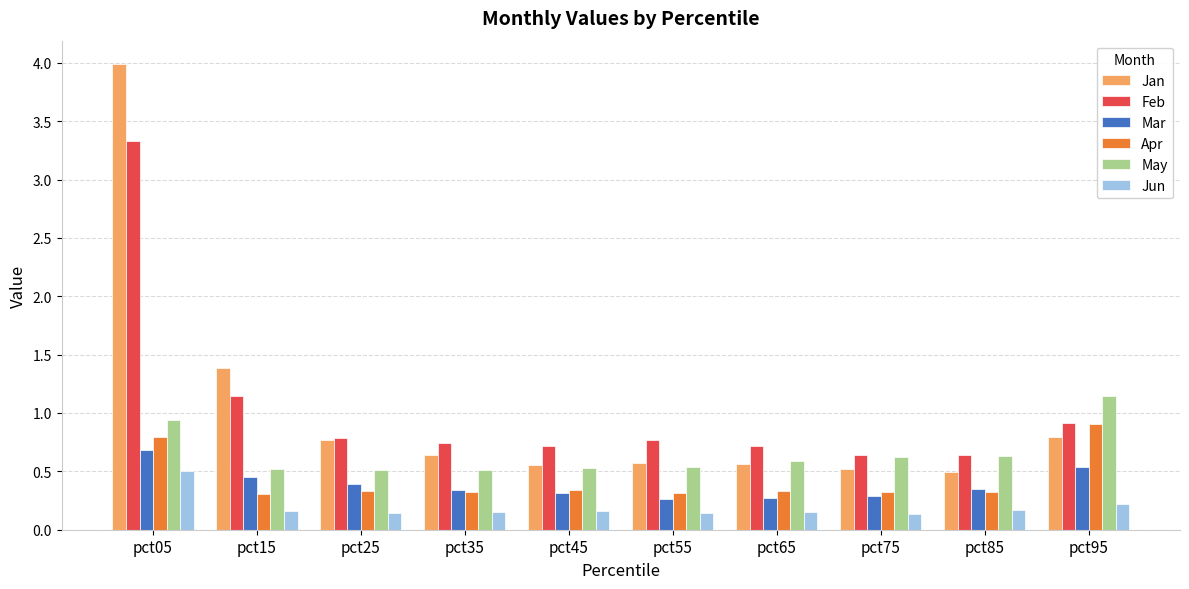

Is the value of Jun at pct05 greater than the value of Mar at pct95?

No